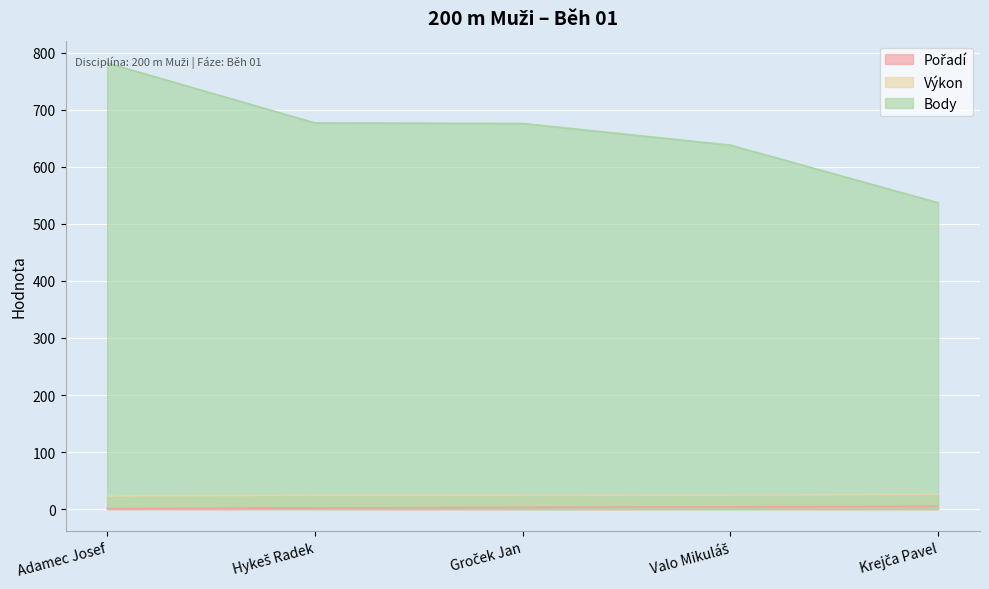

The value of Body at Groček Jan is 676.0. True or false?

True